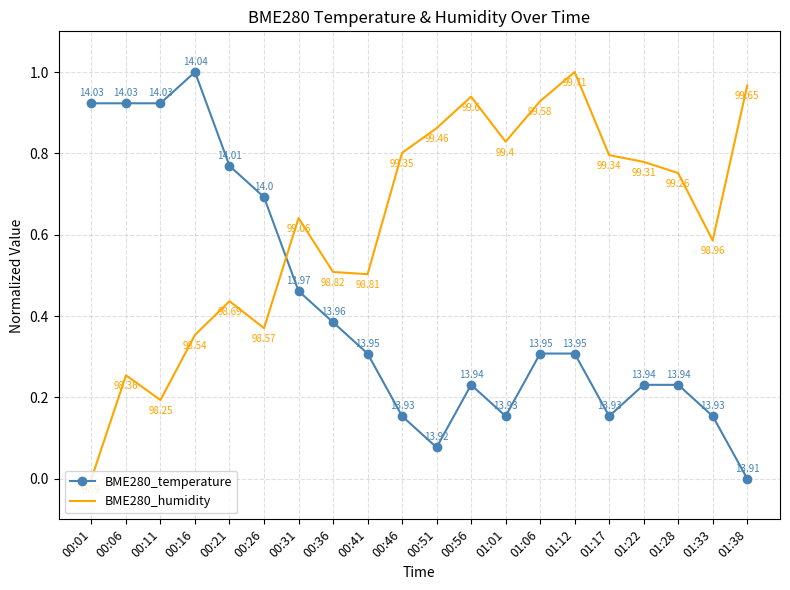

Where do BME280_temperature and BME280_humidity first cross each other?

00:26 and 00:31